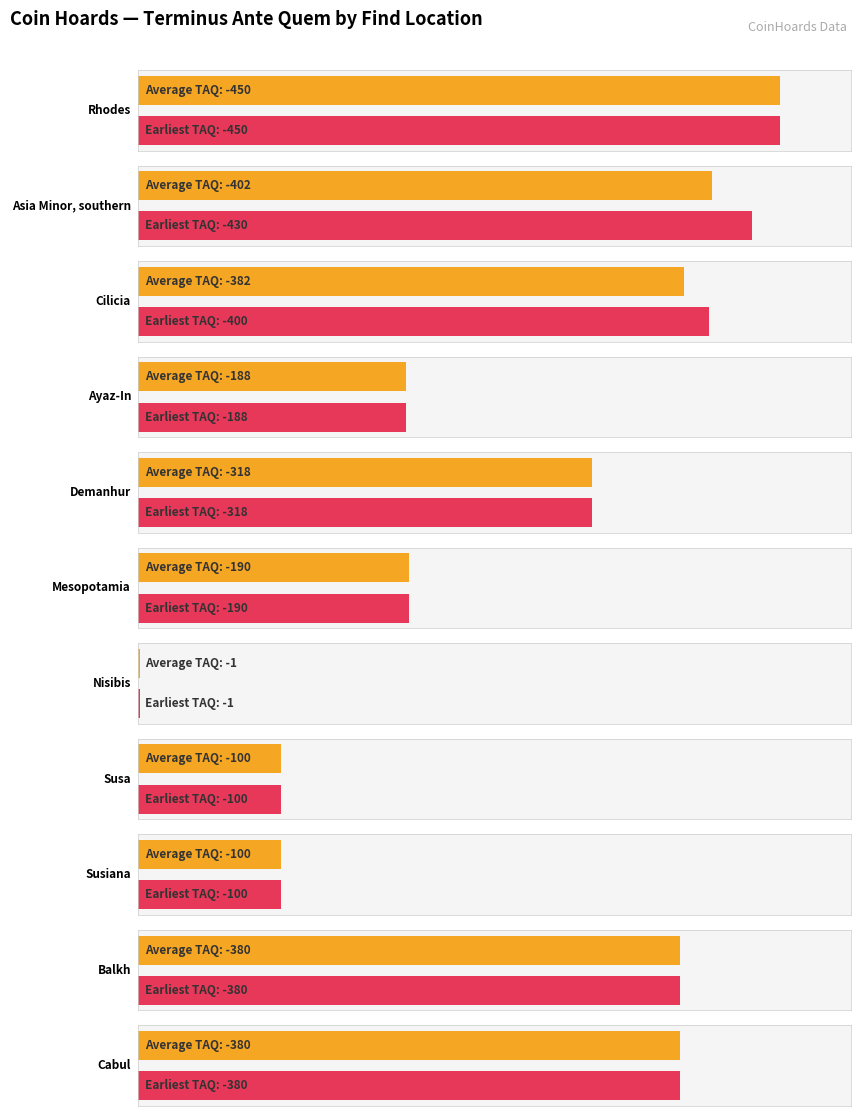

The value at Cabul is -159. True or false?

False